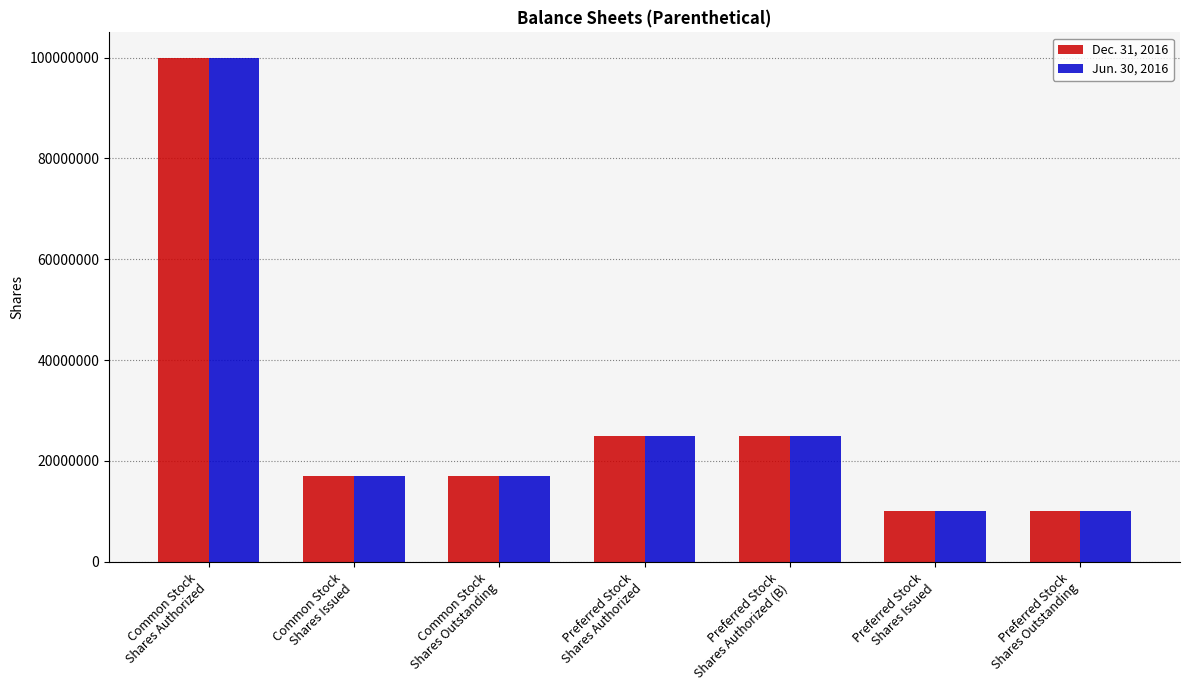

What is the highest value of the Dec. 31, 2016 series?

100000000